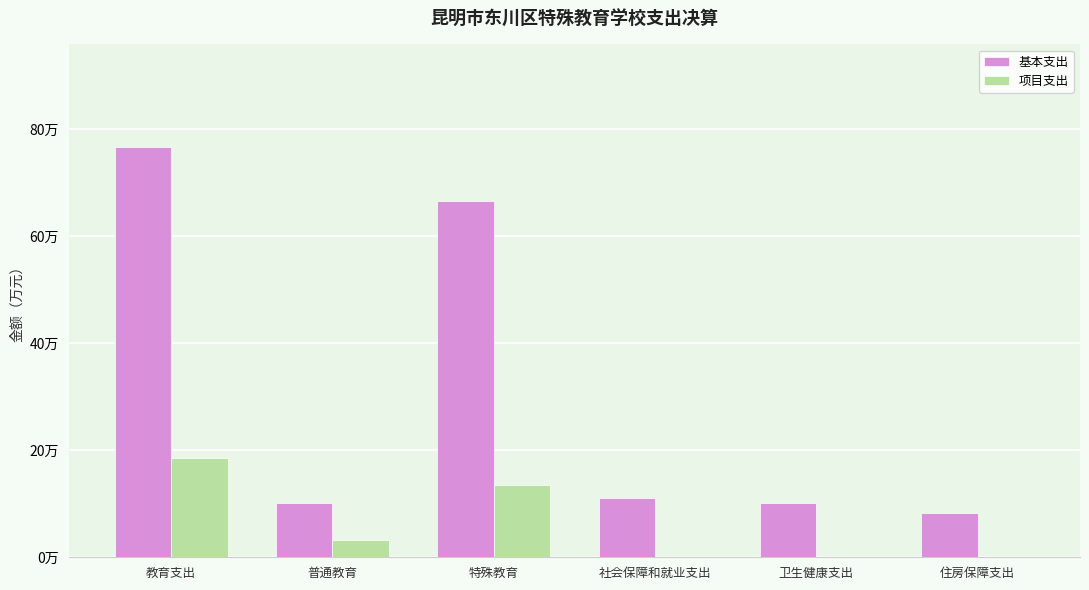

Which series has the largest total across all categories?

基本支出